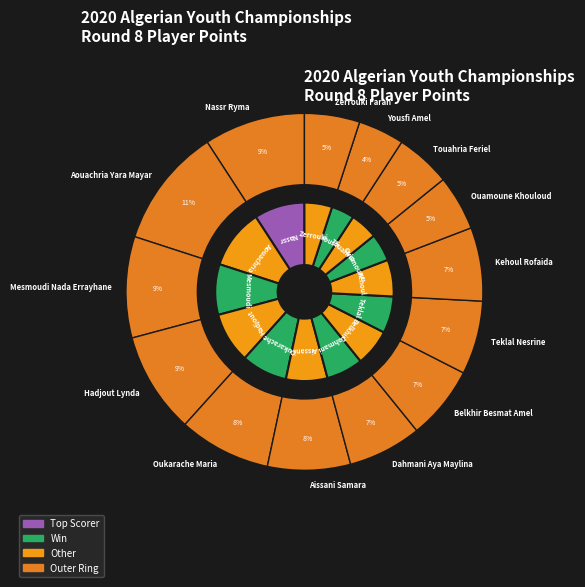

Count the number of slices in the pie.

14